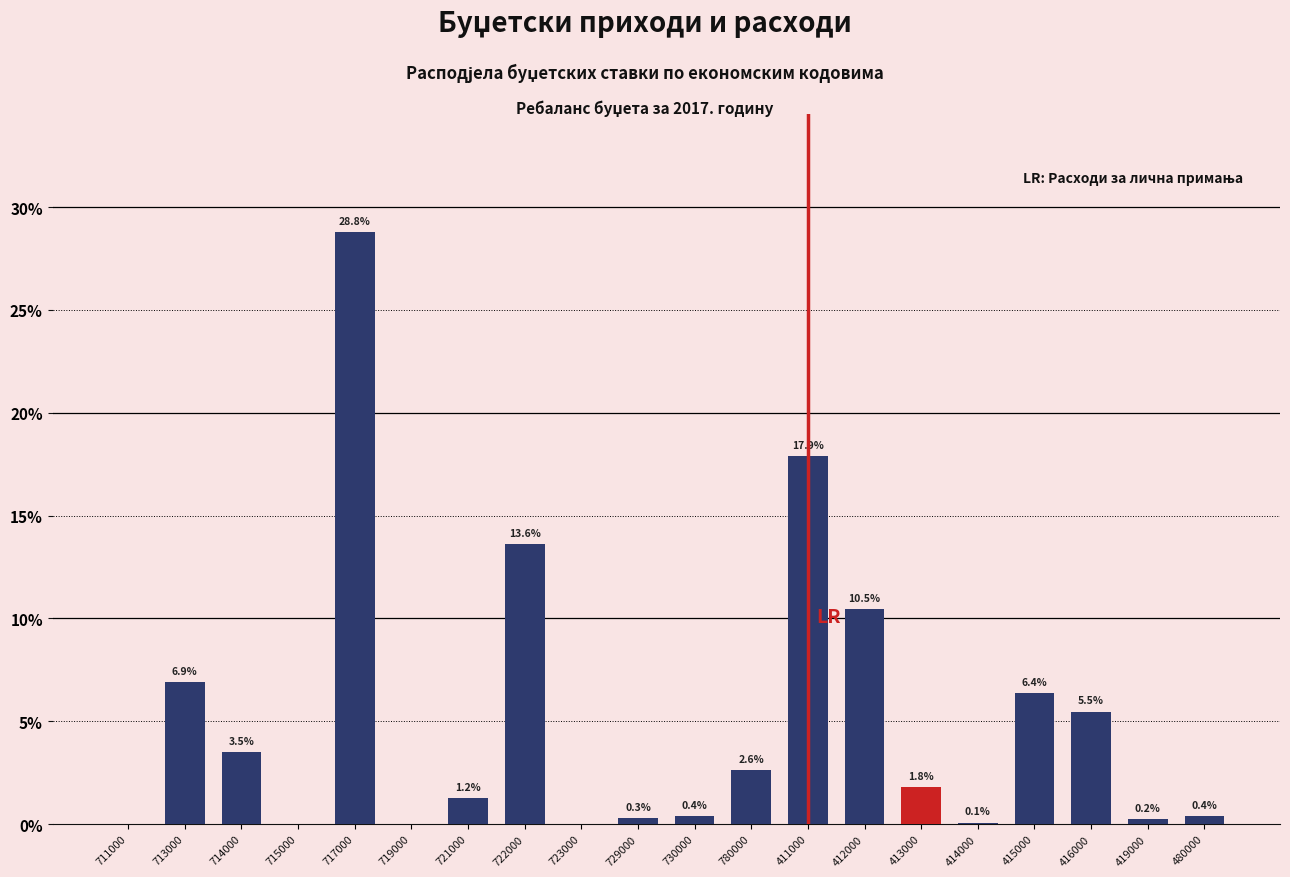

What is the change in value from 721000 to 419000?

-1.0